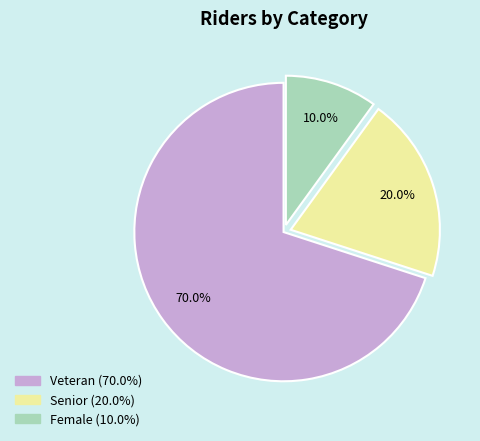

To the nearest percent, what percentage of the pie is Senior?

20%